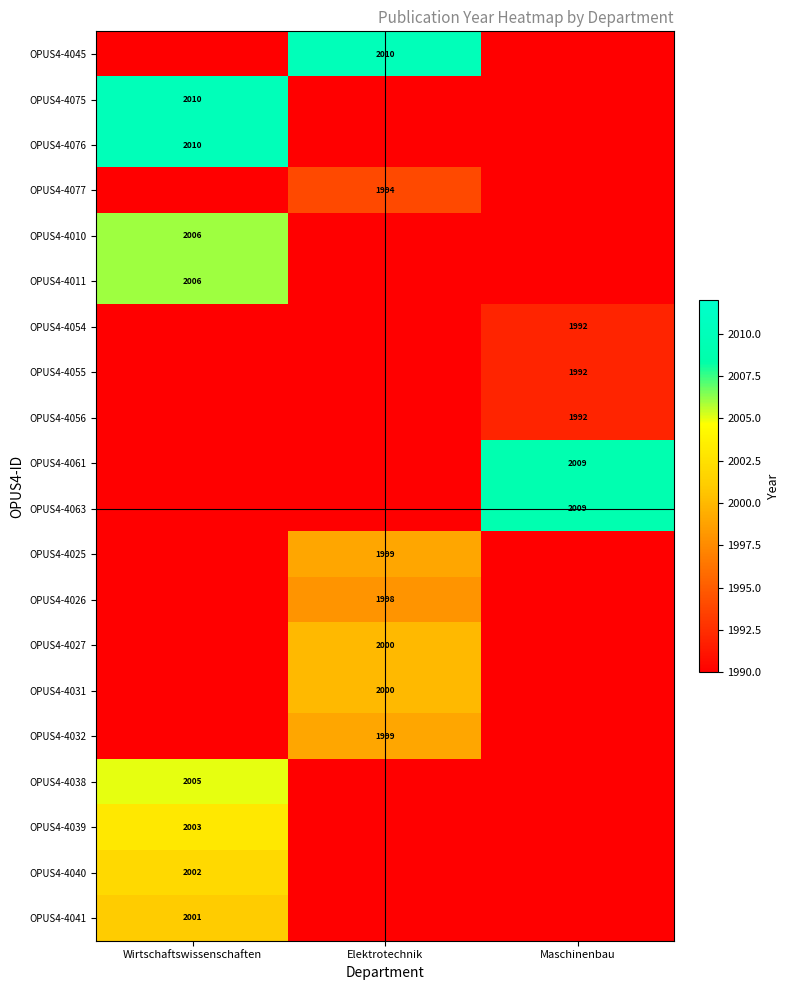

The OPUS4-4010 series shows 2006 at Wirtschaftswissenschaften. True or false?

True